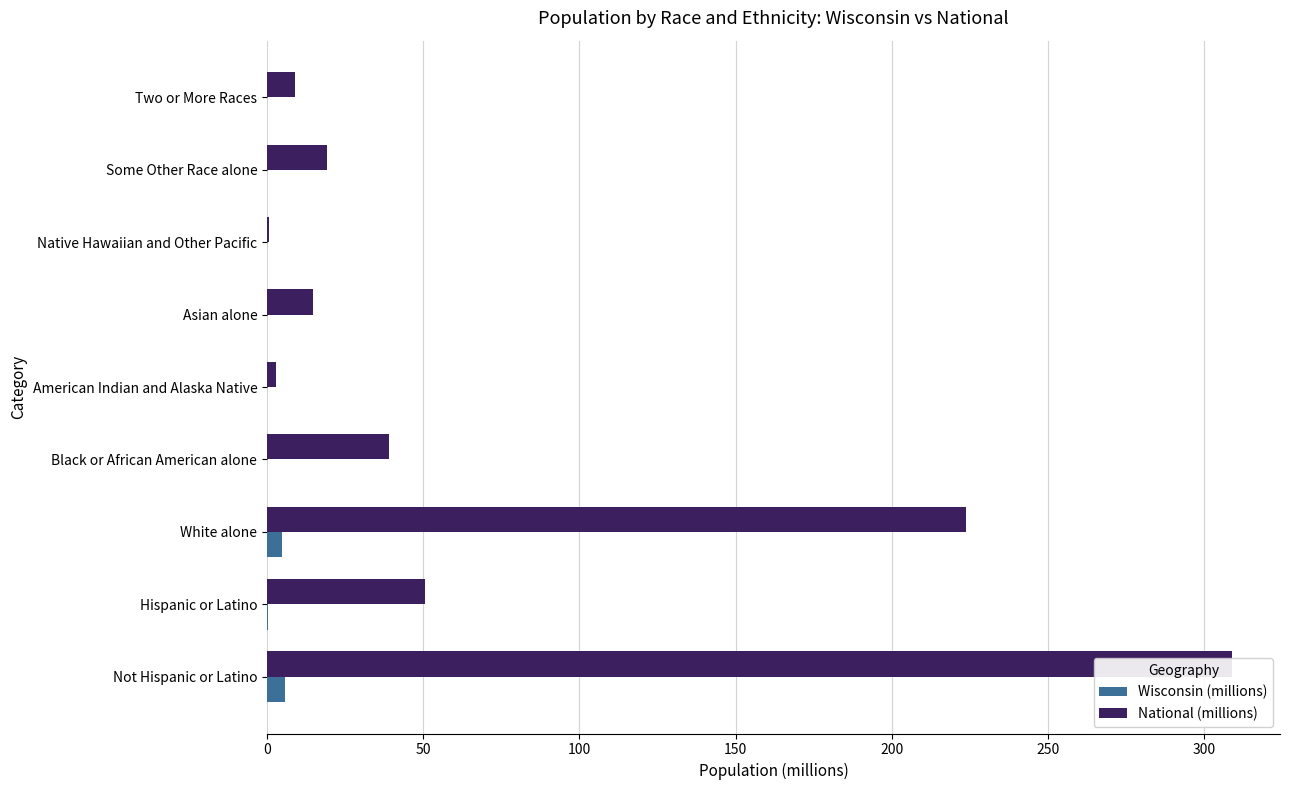

Which series has the largest total across all categories?

National (millions)